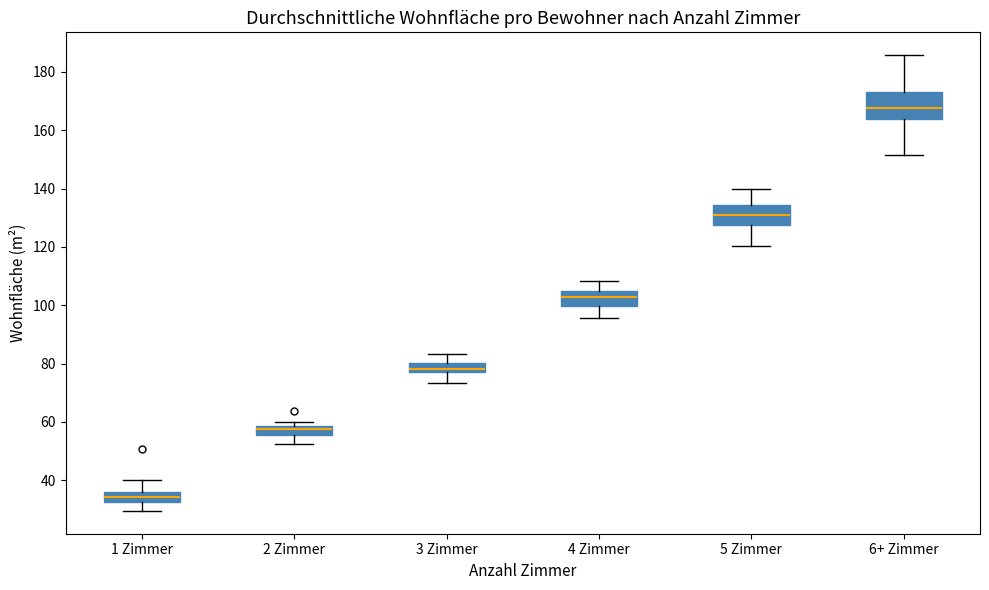

Comparing the boxes themselves (not the whiskers), which one is the tallest?

6+ Zimmer